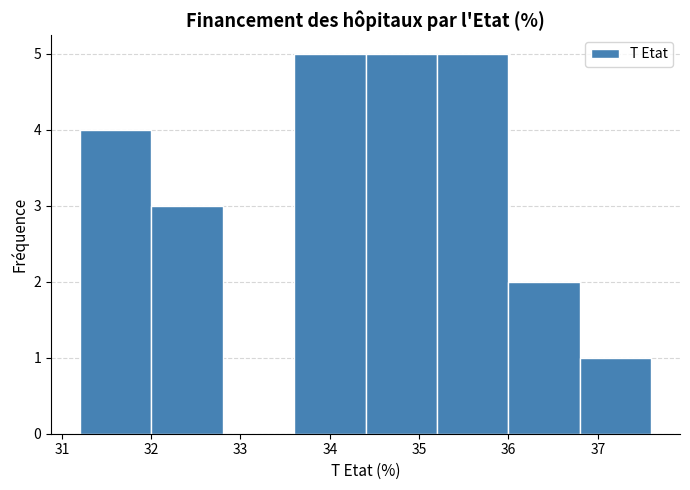

What is the height of the bar covering 31.2 to 32.0 on the x-axis? The values are not printed on the chart, so give them approximately, as read against the axis.

4